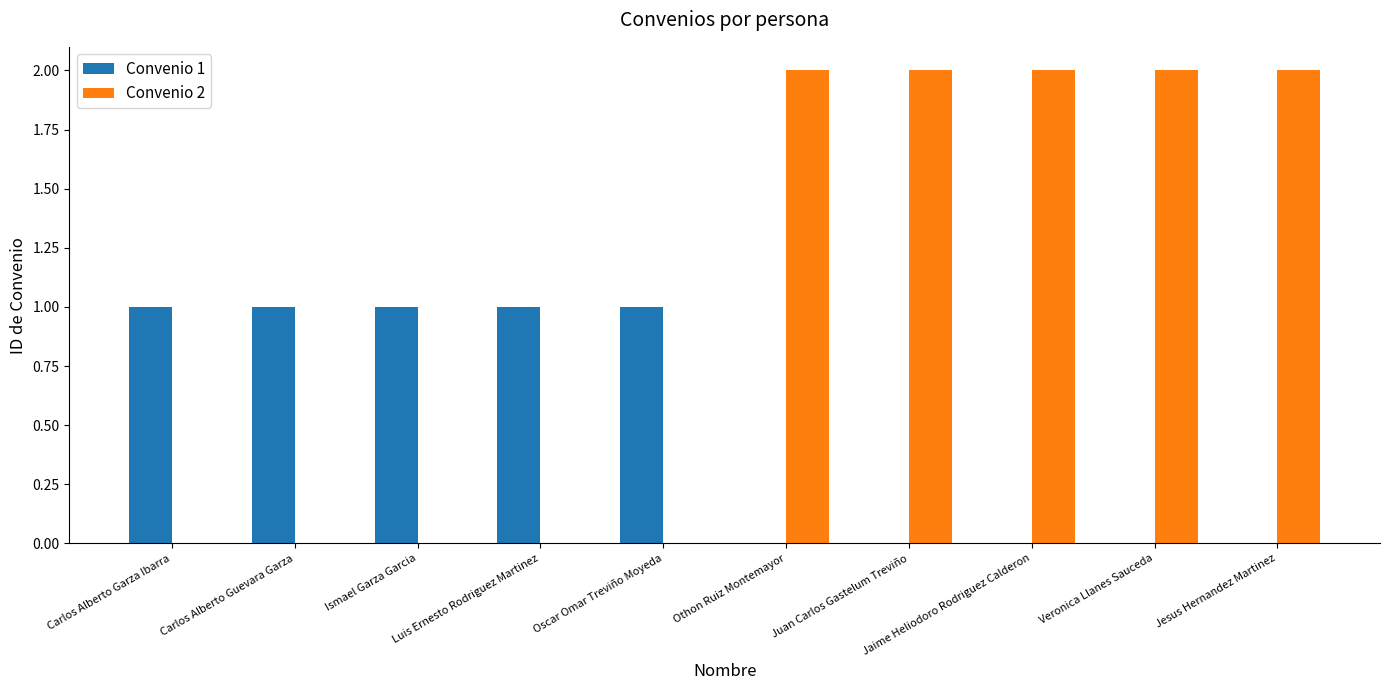

True or false: Convenio 2 has a value of 2 at Veronica Llanes Sauceda.

True